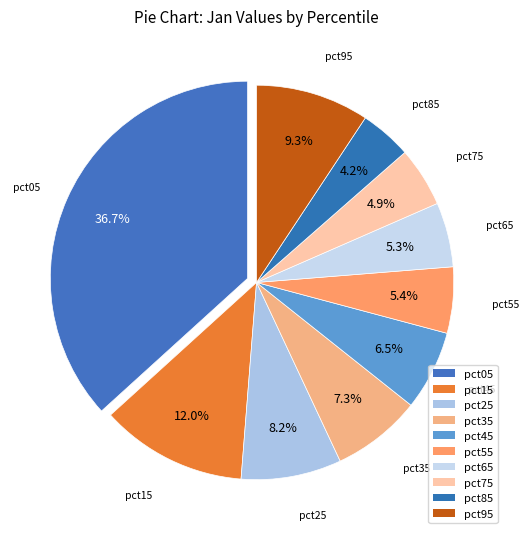

To the nearest percent, what is the average slice percentage?

10%